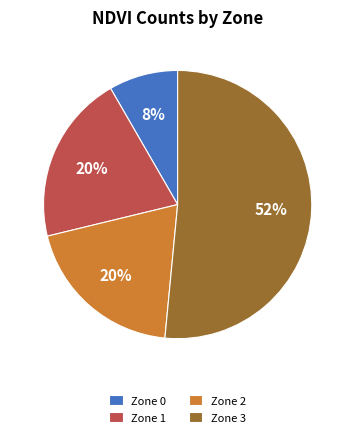

Combined, do Zone 2 and Zone 3 account for over 50%?

Yes